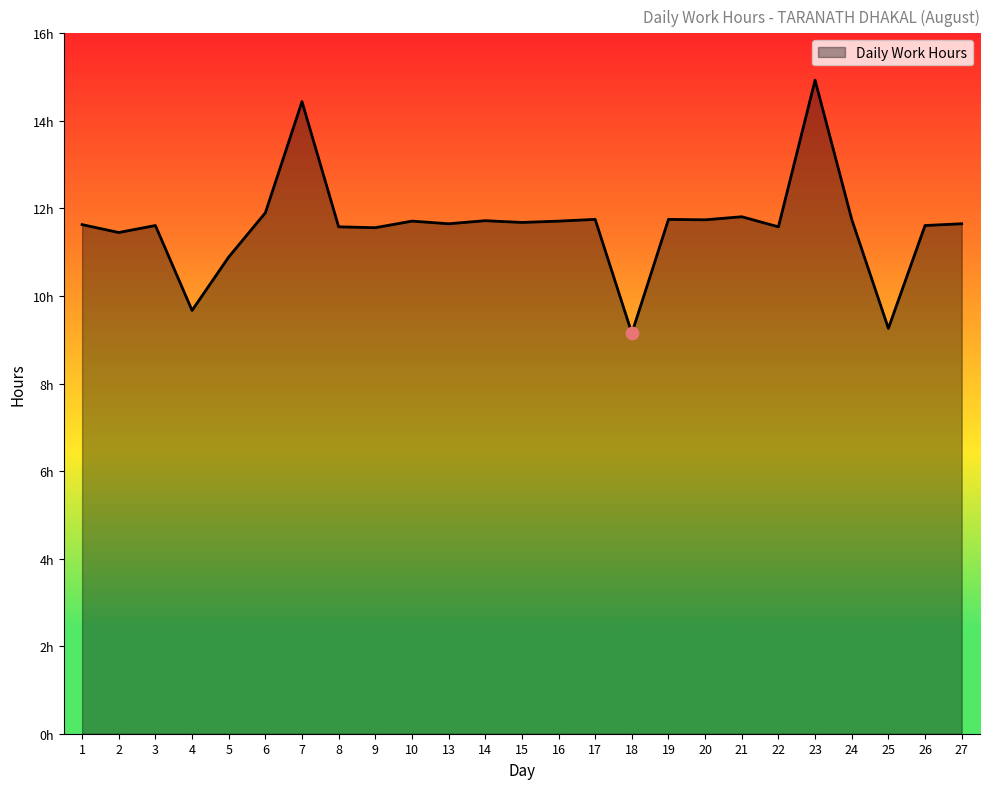

Approximately how many times larger is the value at 18 compared to 23?

0.6